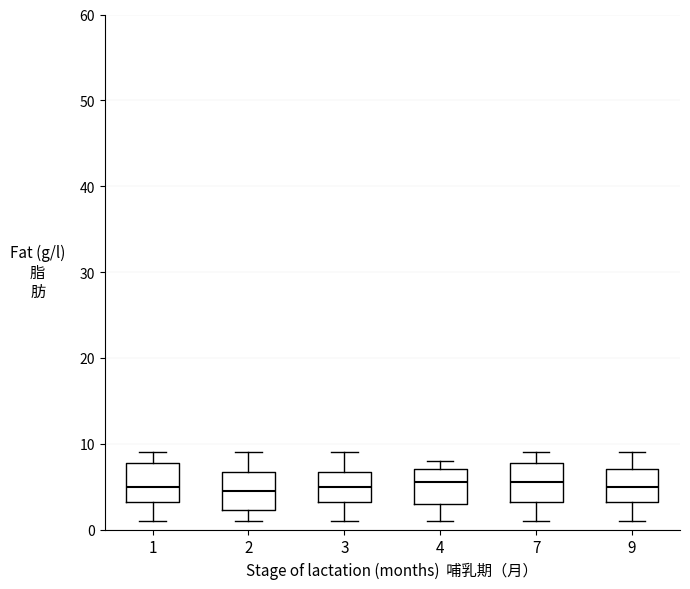

Reading left to right, transcribe this box plot: for each box, give where its median line is, the range the box spans, and where its two whiskers end, as read against the y-axis. The values are not printed on the chart, so give them approximately, as read against the axis.

1: median 5, box 3 to 8, whiskers 1 to 9
2: median 5, box 2 to 7, whiskers 1 to 9
3: median 5, box 3 to 7, whiskers 1 to 9
4: median 6, box 3 to 7, whiskers 1 to 8
7: median 6, box 3 to 8, whiskers 1 to 9
9: median 5, box 3 to 7, whiskers 1 to 9